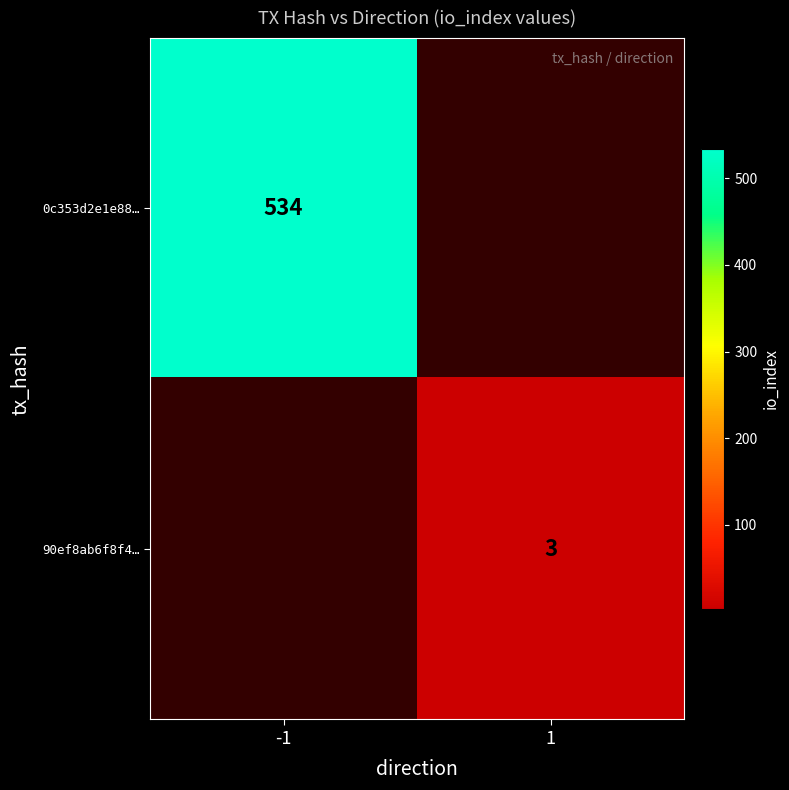

Is the value of 90ef8ab6f8f4… at 1 greater than the value of 0c353d2e1e88… at -1?

No